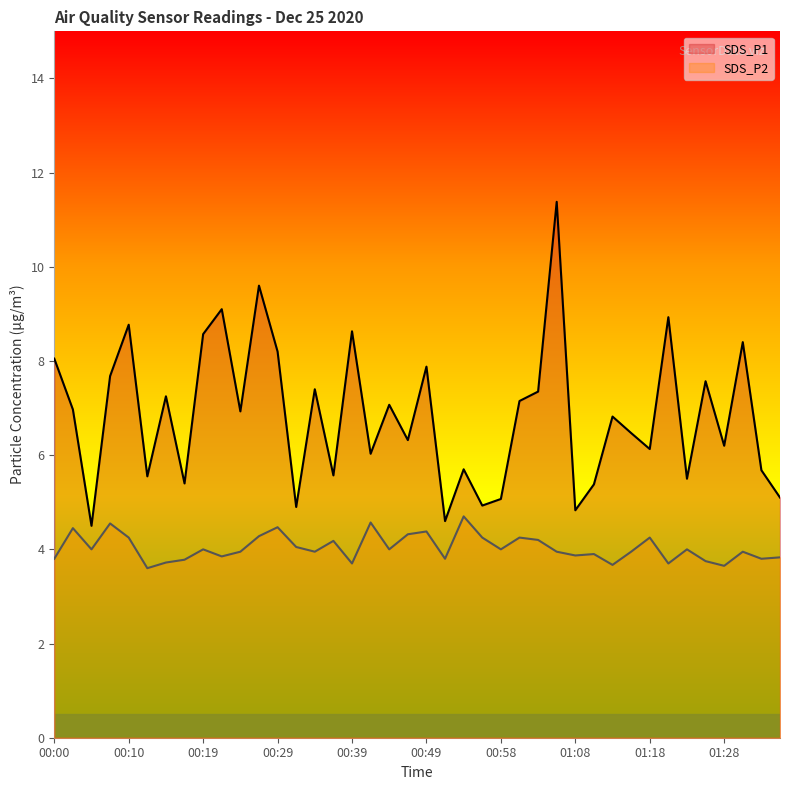

Which series has the largest total across all categories?

SDS_P1